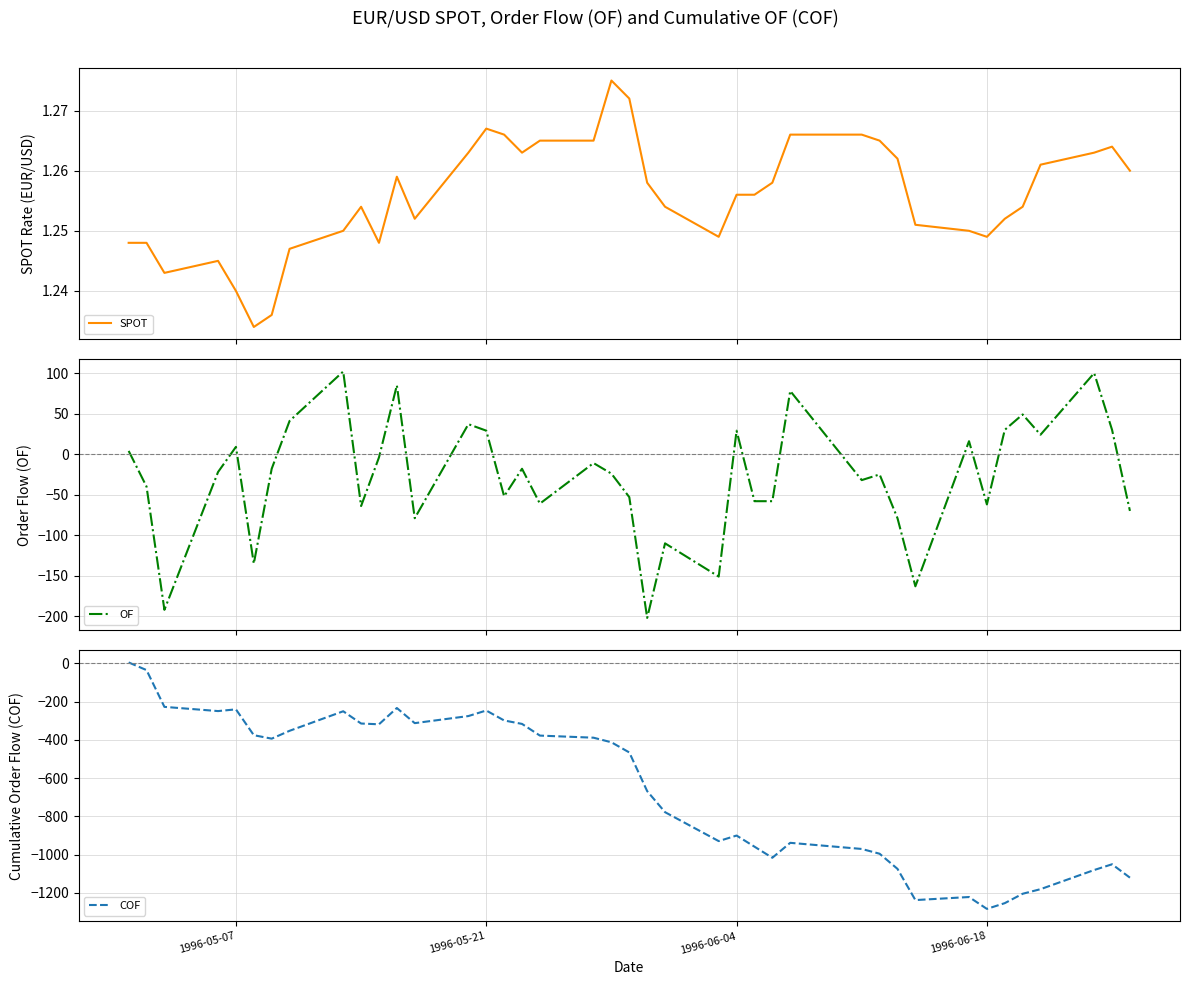

How many interior local valleys does the COF series have?

8